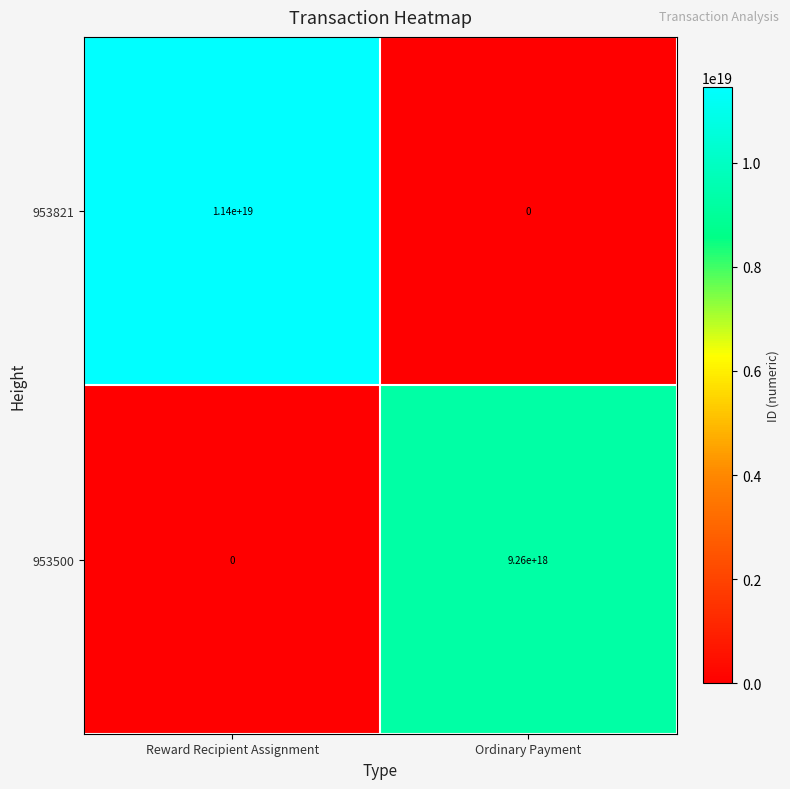

Which category has the highest value in the 953500 series?

Ordinary Payment